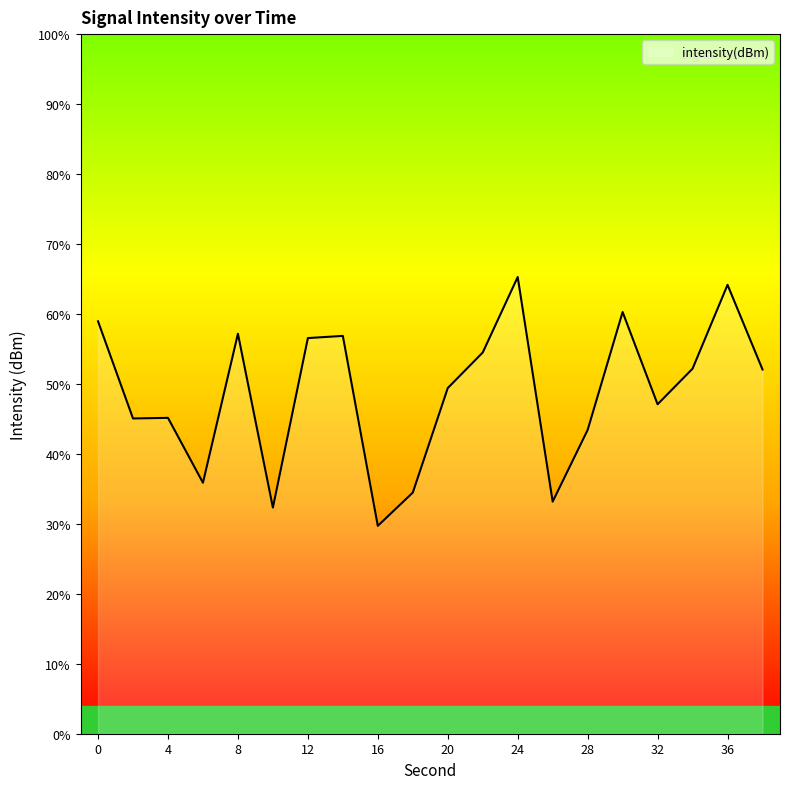

Reading left to right, list all the values displayed in this chart.

0=-126.2	2=-128.2	4=-128.2	6=-129.6	8=-126.4	10=-130.2	12=-126.5	14=-126.5	16=-130.5	18=-129.8	20=-127.6	22=-126.8	24=-125.2	26=-130.0	28=-128.5	30=-126.0	32=-127.9	34=-127.2	36=-125.4	38=-127.2